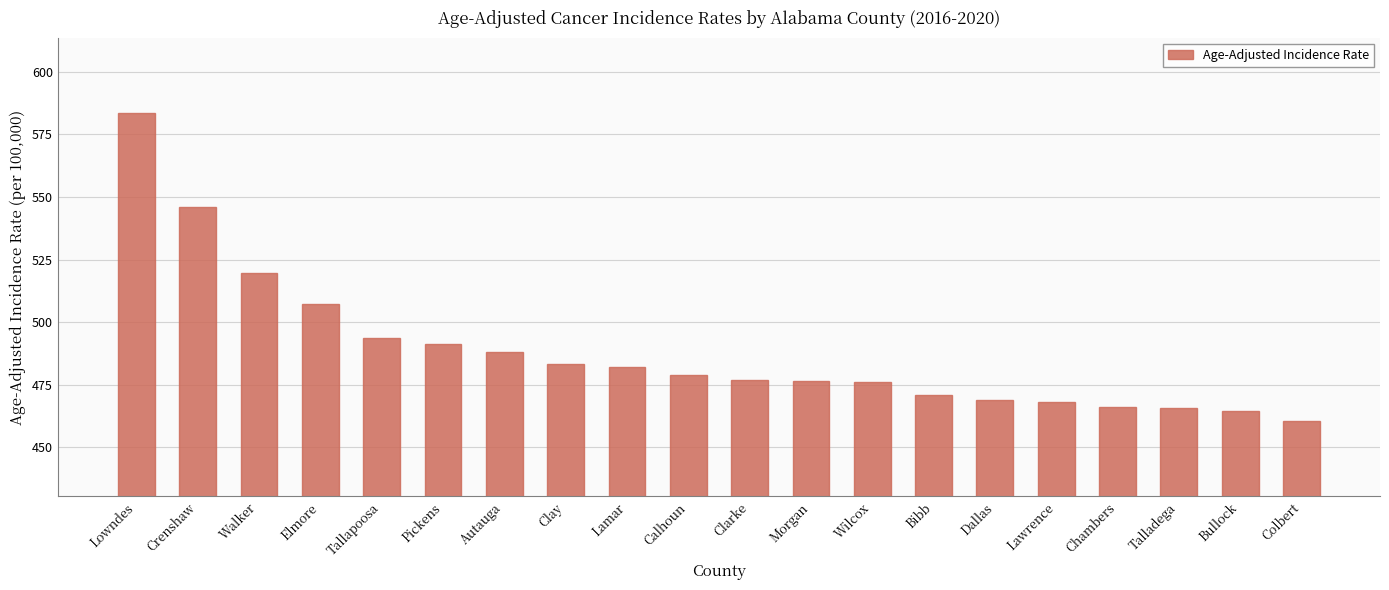

What is the sum of the values at Tallapoosa and Morgan?

970.0